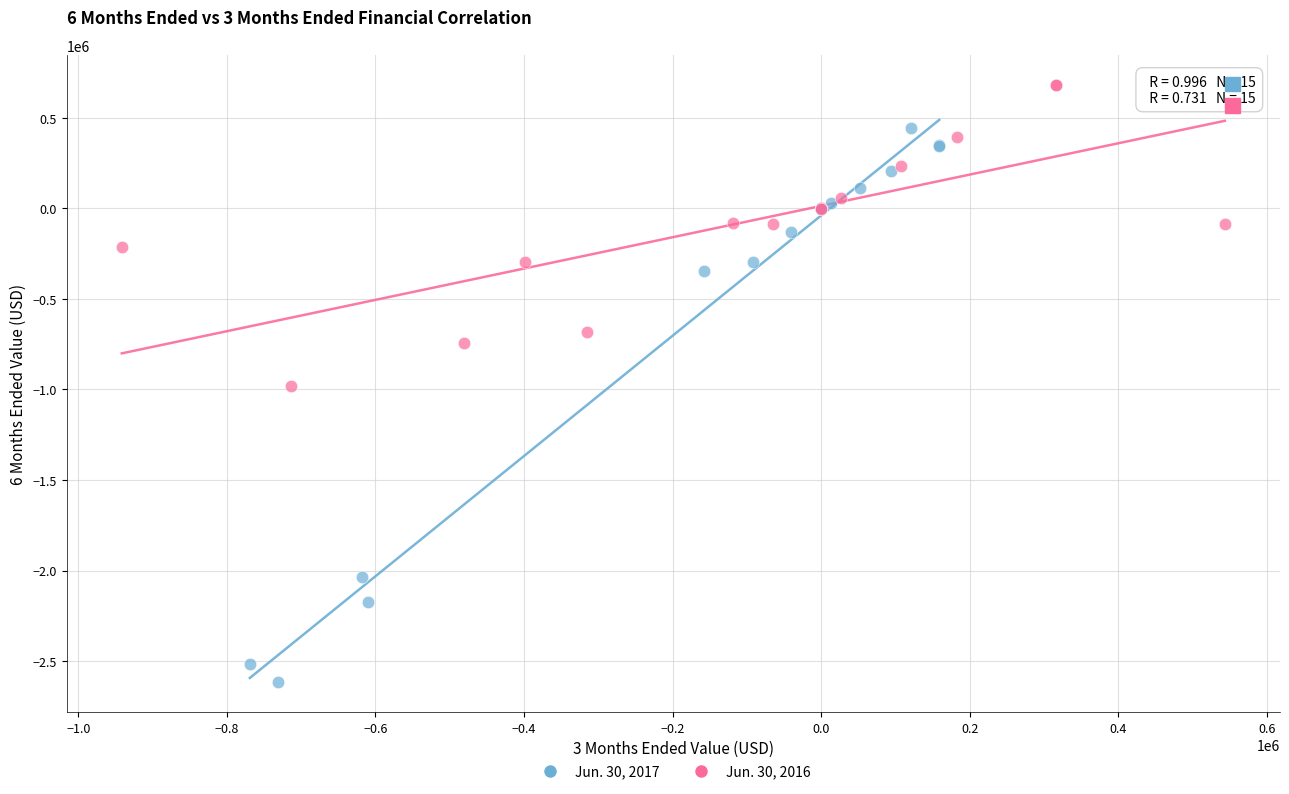

What are all the series names shown in the legend?

Jun. 30, 2017, Jun. 30, 2016